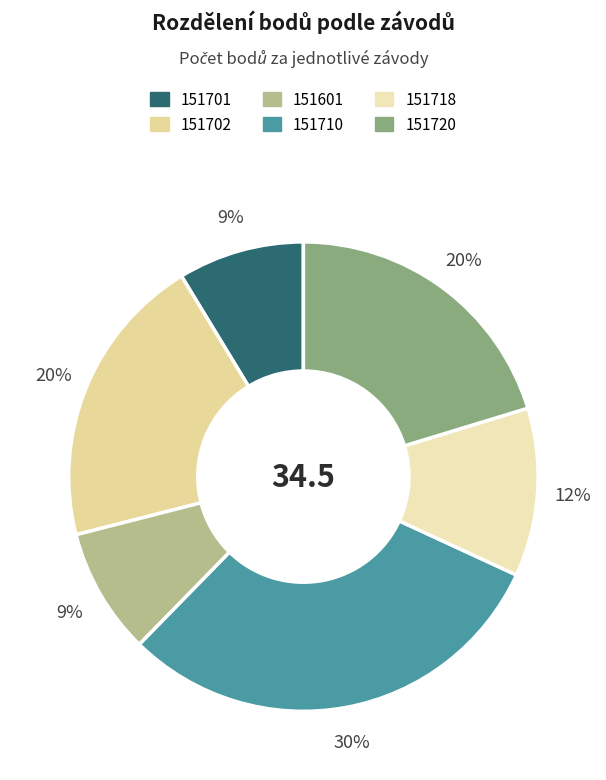

Which slice is the smallest?

151701